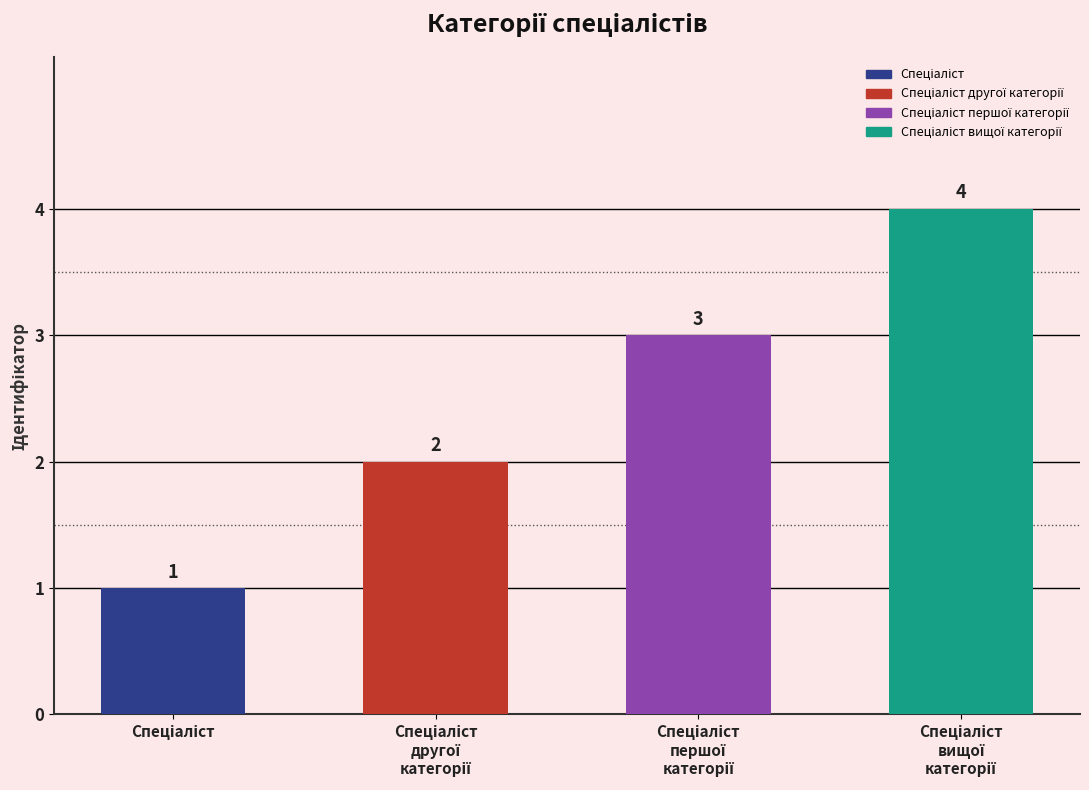

What is the value of the 3rd bar from the left?

3